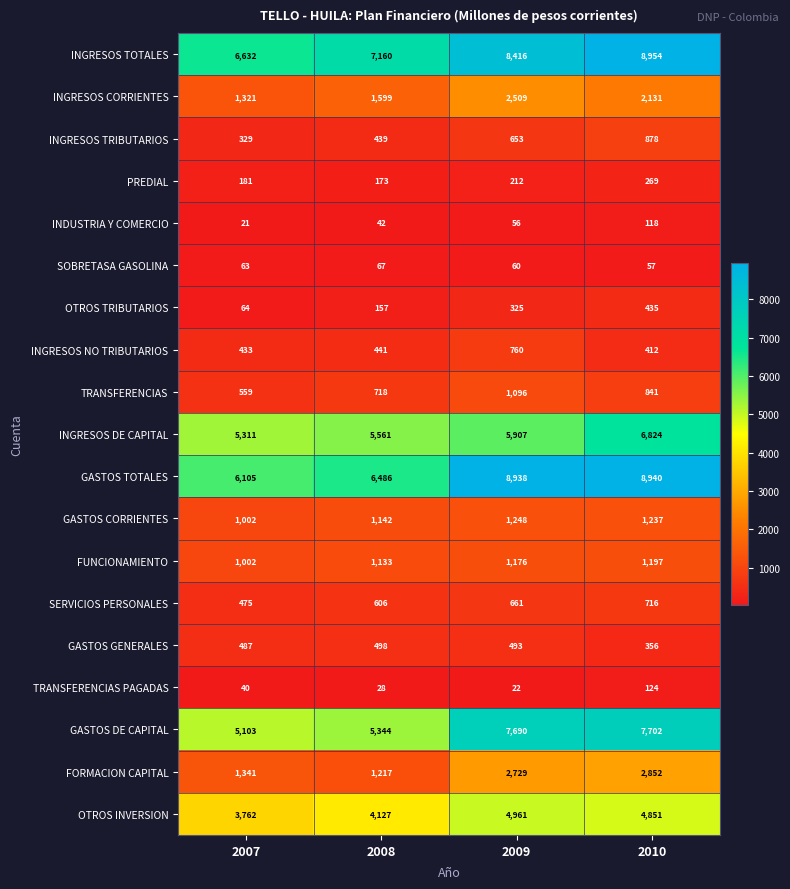

The value of INDUSTRIA Y COMERCIO at 2007 is 21. True or false?

True